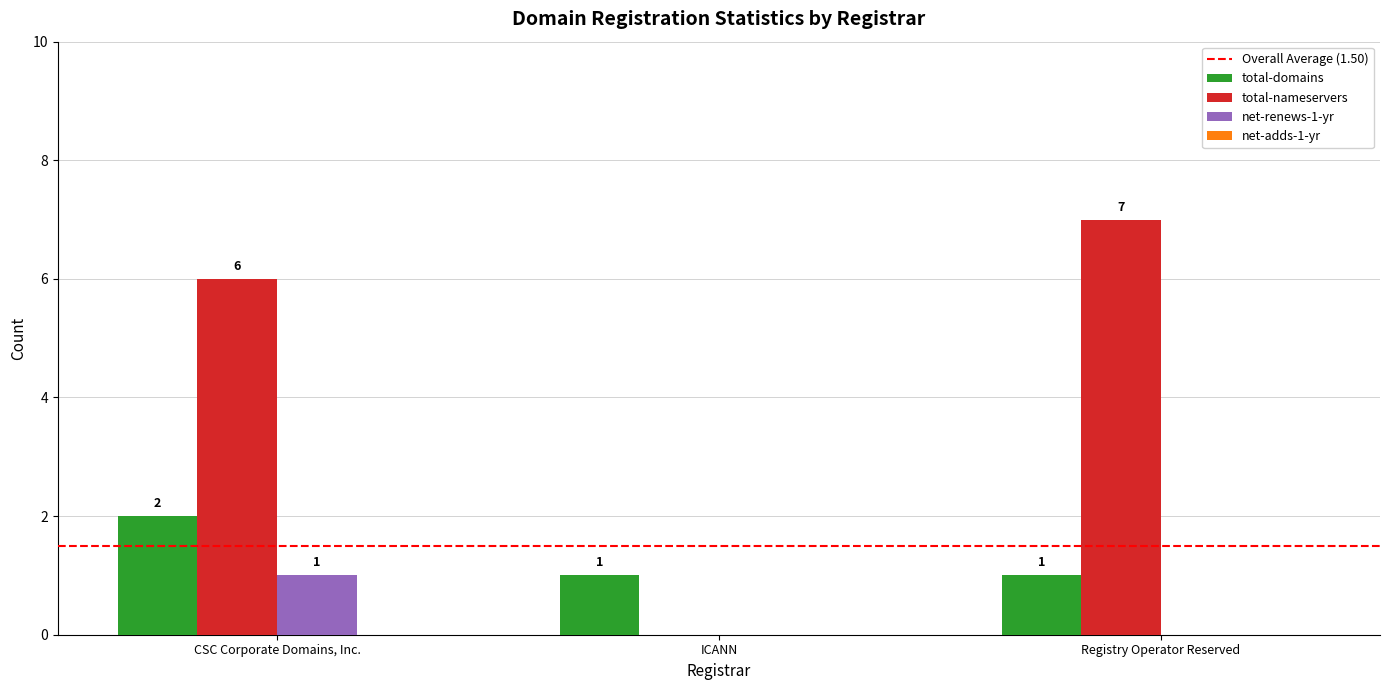

True or false: total-nameservers has a value of 4 at ICANN.

False